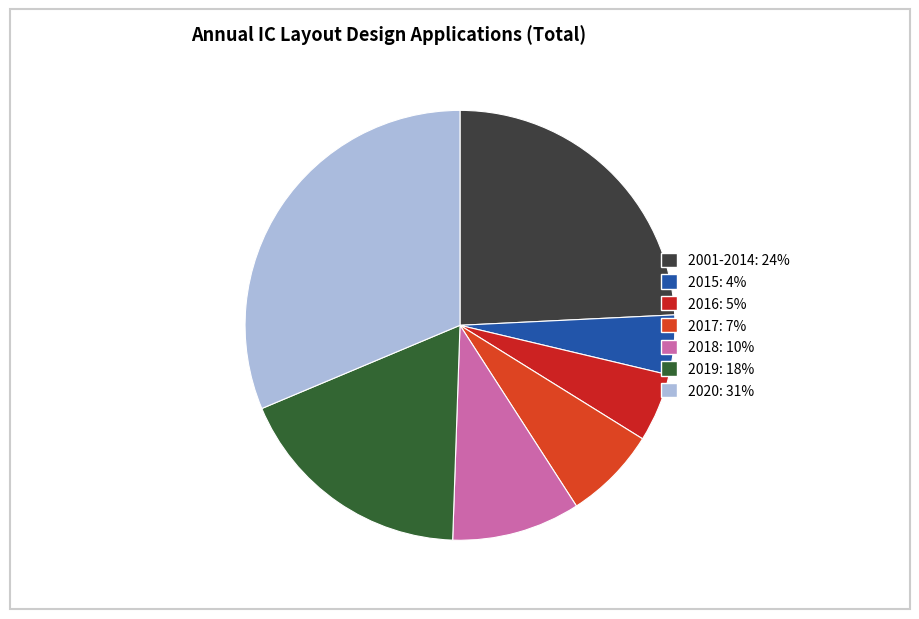

Count the number of slices in the pie.

7